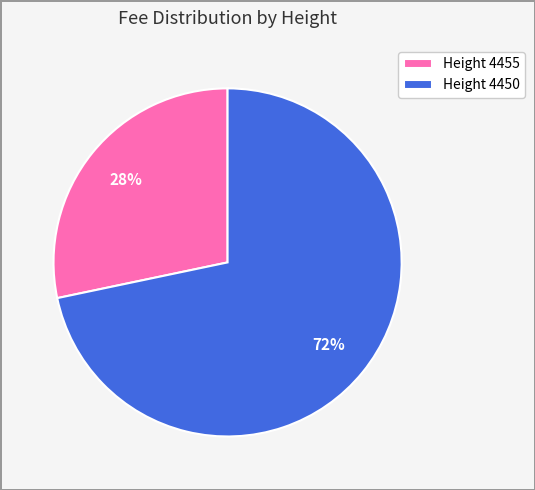

True or false: Height 4450 accounts for 72% of the total.

True